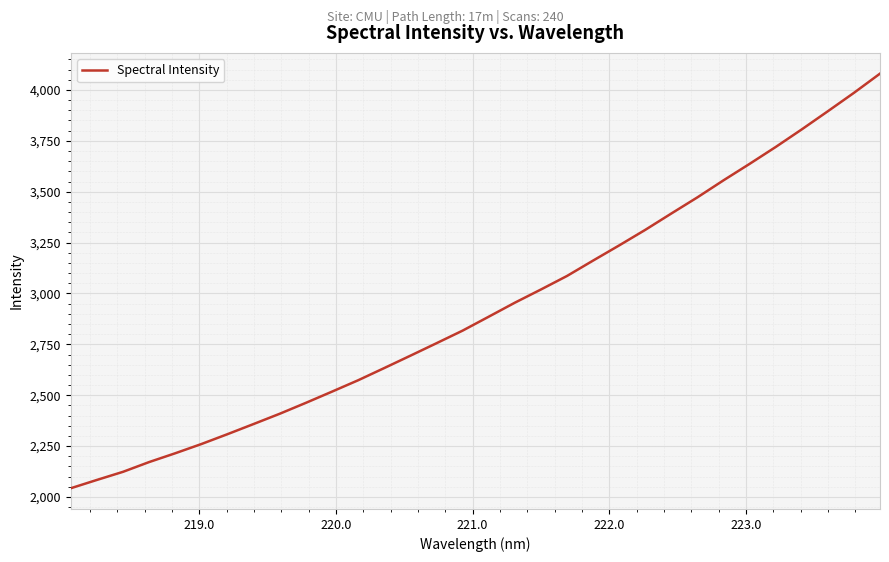

What is the sum of all values?

93631.7